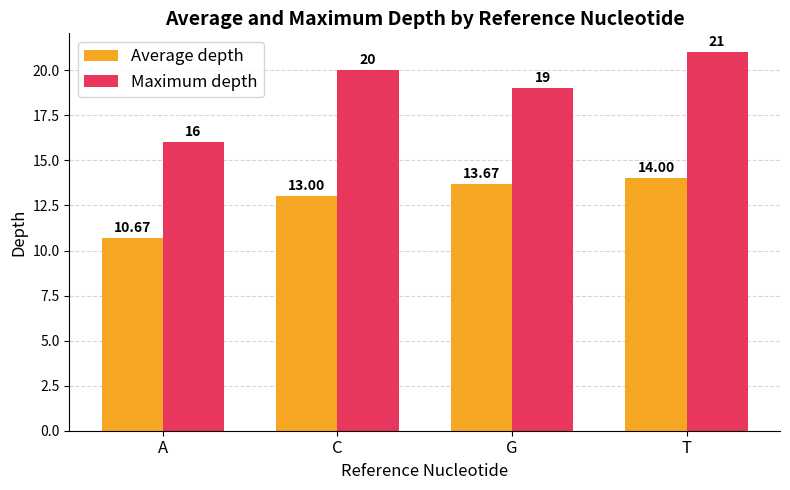

Reading left to right, what are all the values shown in this chart?

Average depth: 10.7	13.0	13.7	14.0
Maximum depth: 16.0	20.0	19.0	21.0